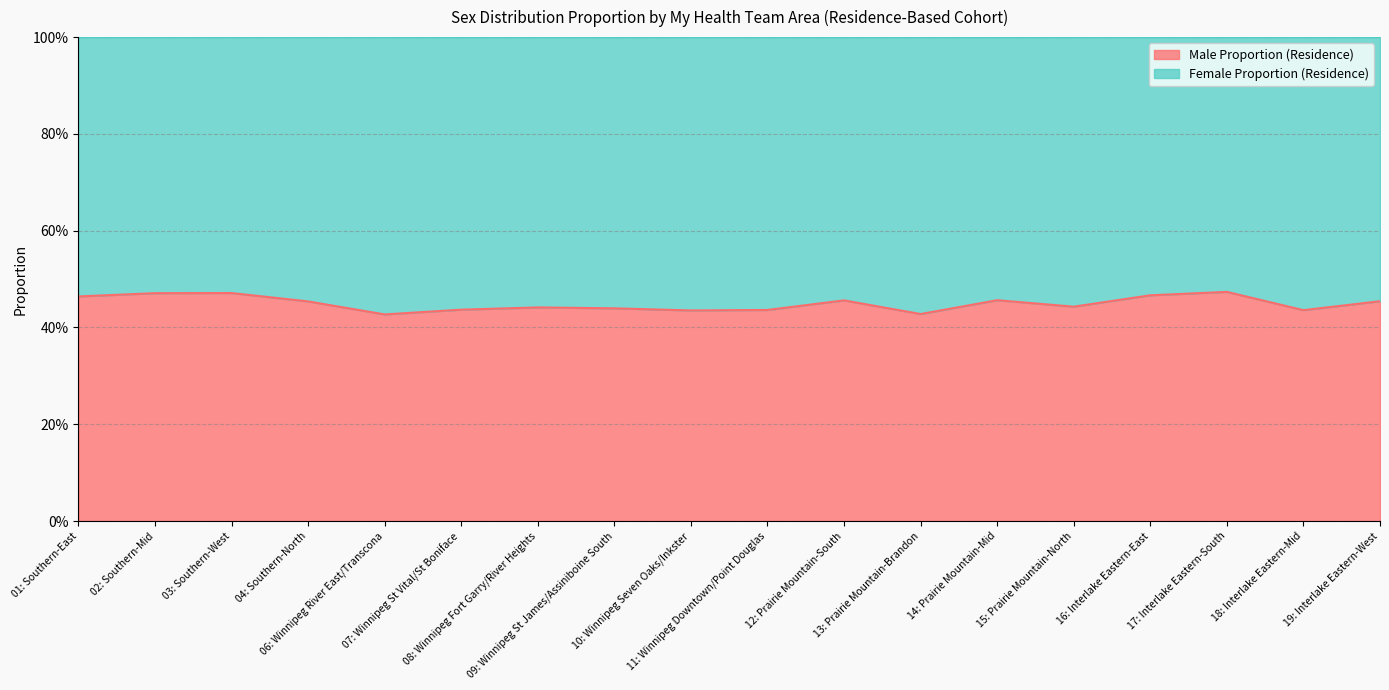

At which category does the chart reach its peak across all series?

17: Interlake Eastern-South